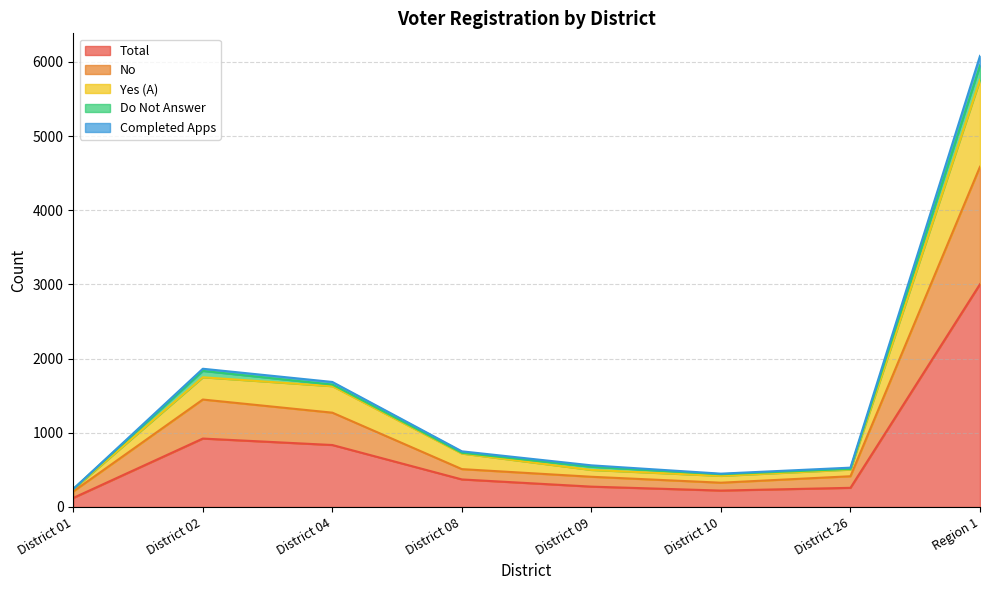

Rank the categories by No value from lowest to highest.

District 01, District 10, District 09, District 26, District 08, District 04, District 02, Region 1